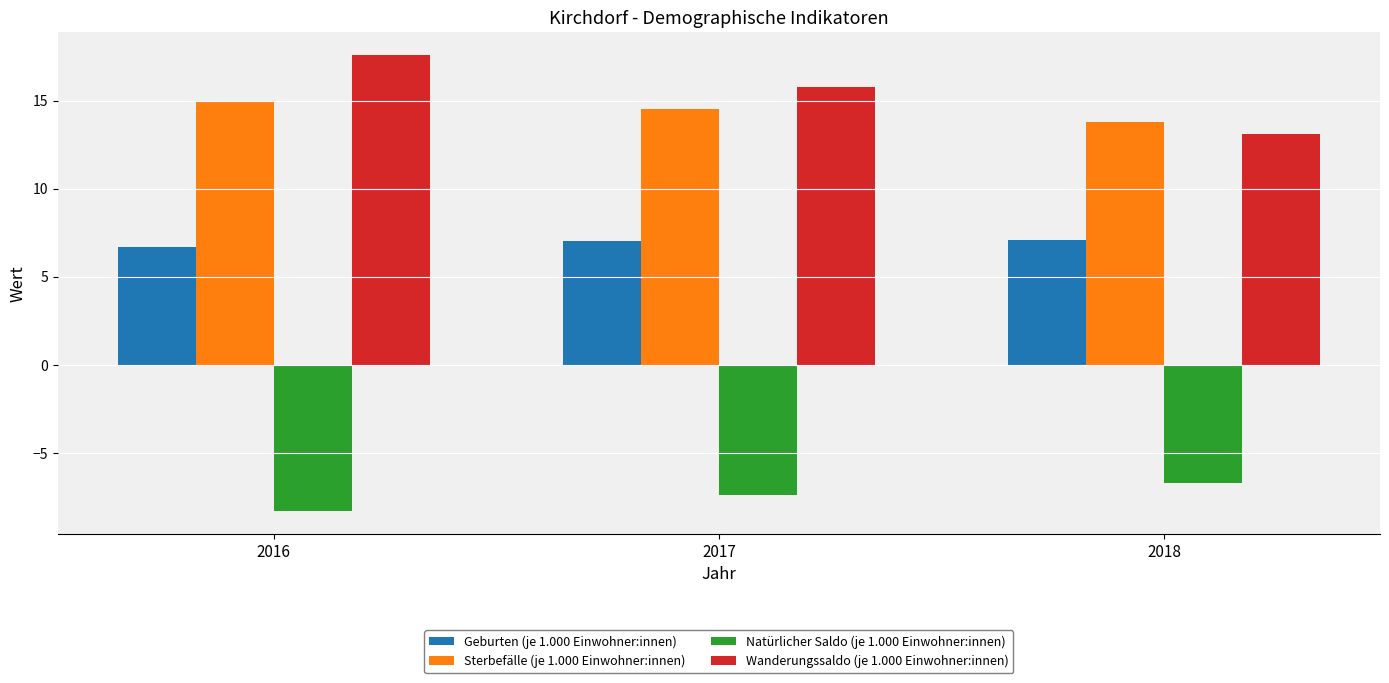

What is the difference between the Wanderungssaldo (je 1.000 Einwohner:innen) values at 2017 and 2016?

1.8